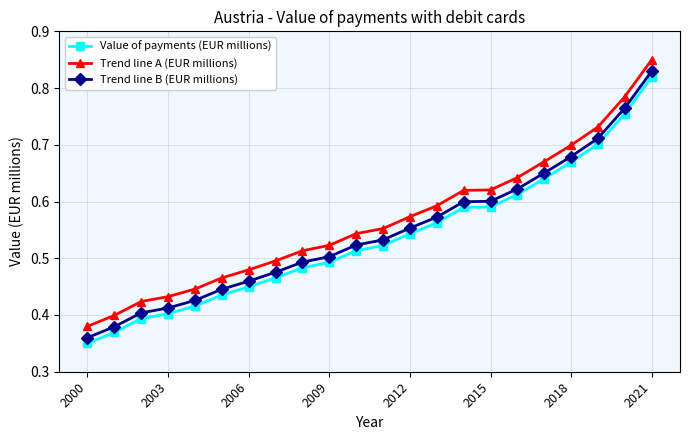

List the series in order of their peak value, lowest first.

Value of payments (EUR millions), Trend line B (EUR millions), Trend line A (EUR millions)